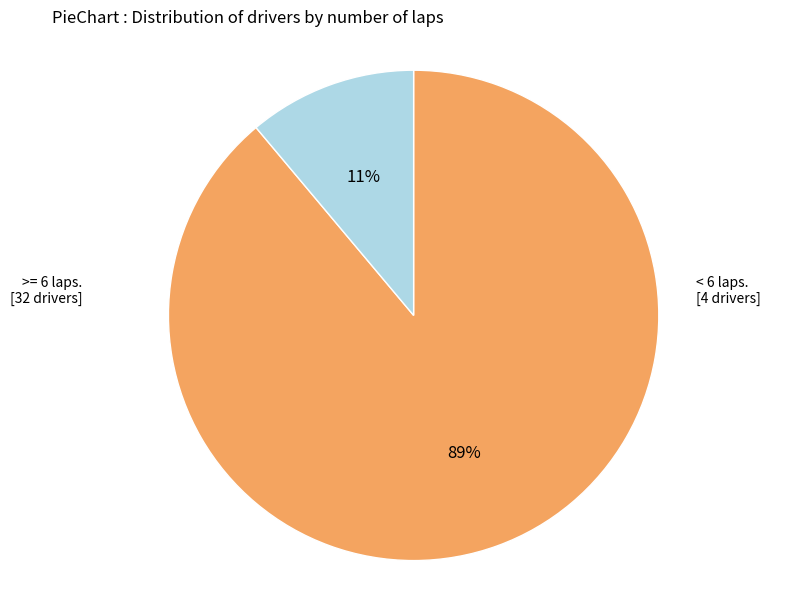

To the nearest percent, what is the average slice percentage?

50%